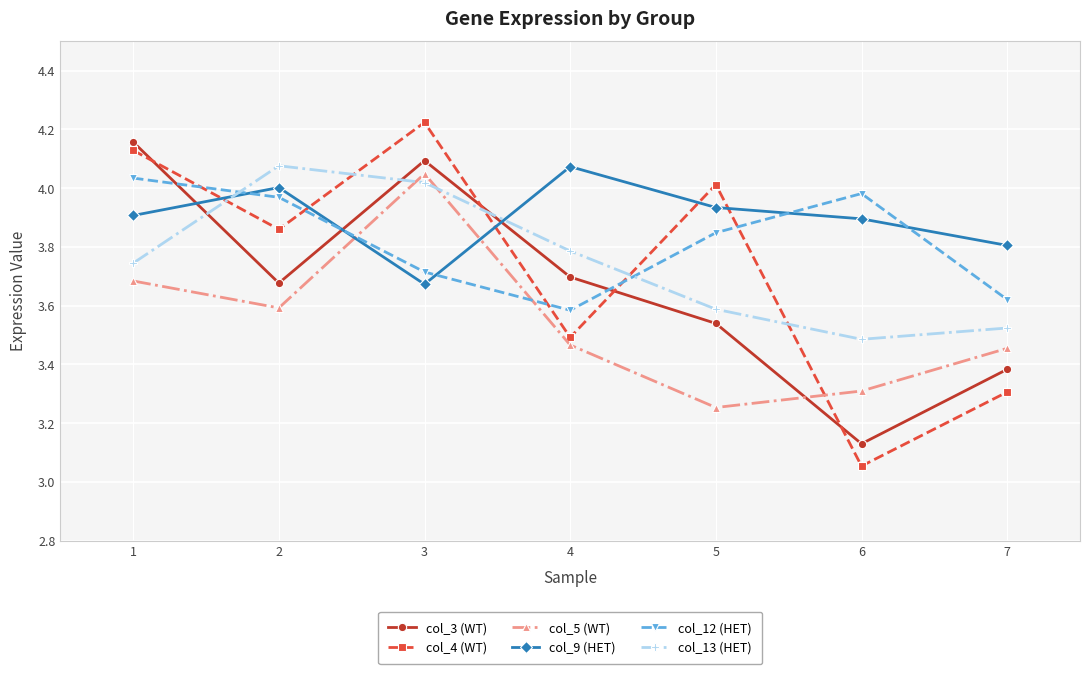

Which series has the largest total across all categories?

col_9 (HET)